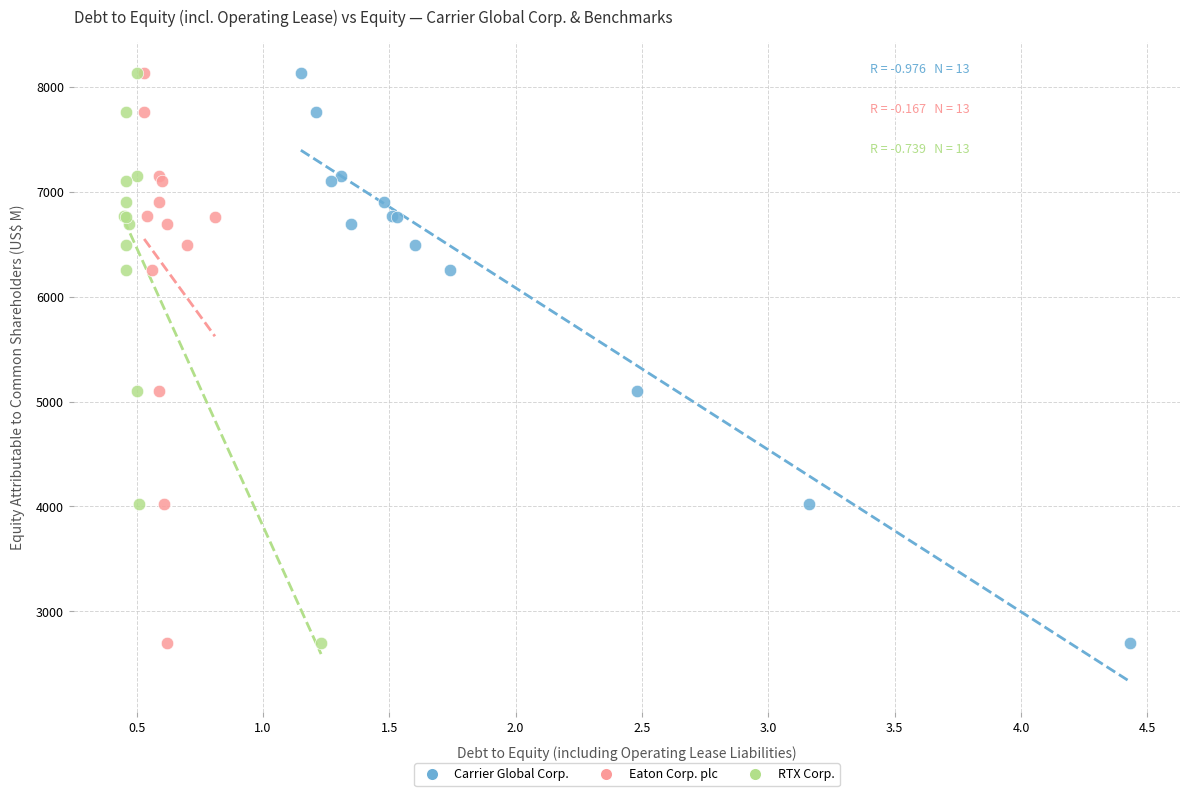

What are all the series names shown in the legend?

Carrier Global Corp., Eaton Corp. plc, RTX Corp.